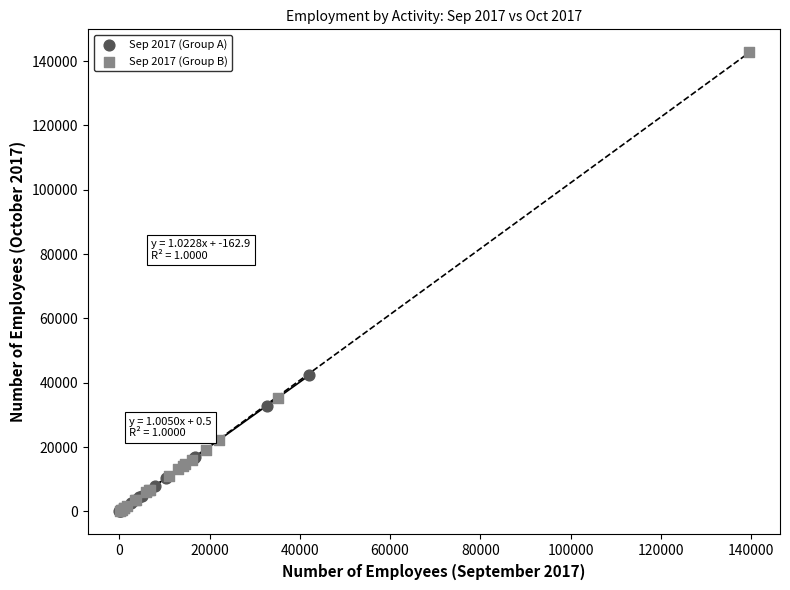

Which series reaches the maximum Y coordinate?

Sep 2017 (Group B)